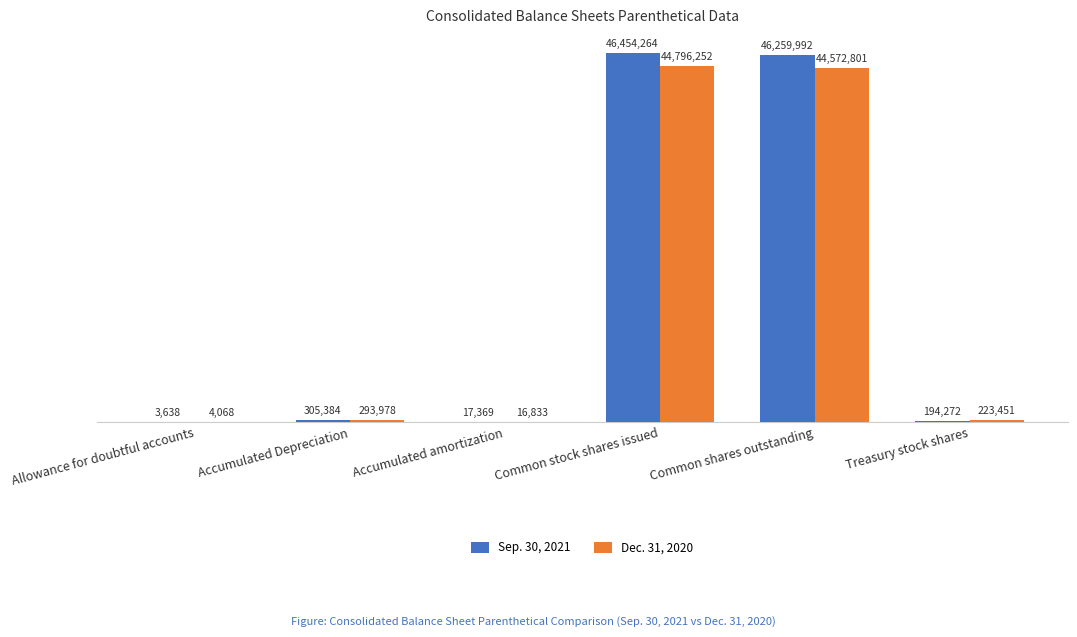

Is the value of Sep. 30, 2021 at Accumulated Depreciation greater than the value of Dec. 31, 2020 at Treasury stock shares?

Yes